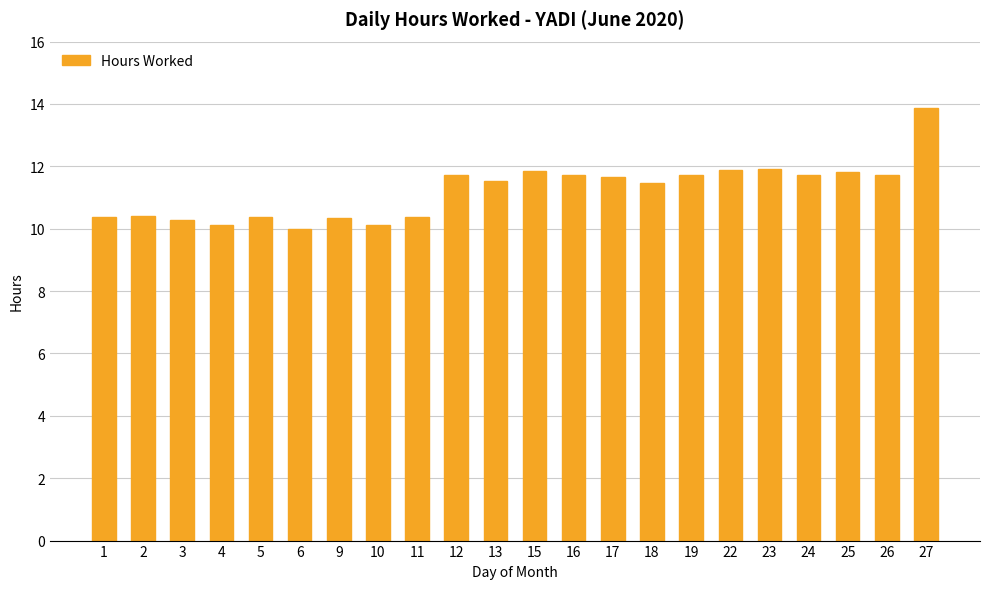

What is the change in value from 3 to 26?

+1.5